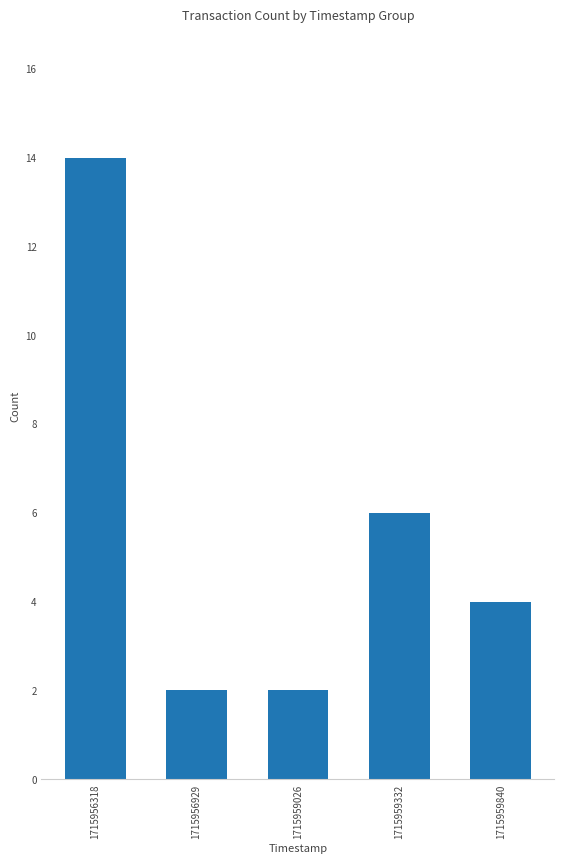

What is the value of the 2nd bar from the left?

2